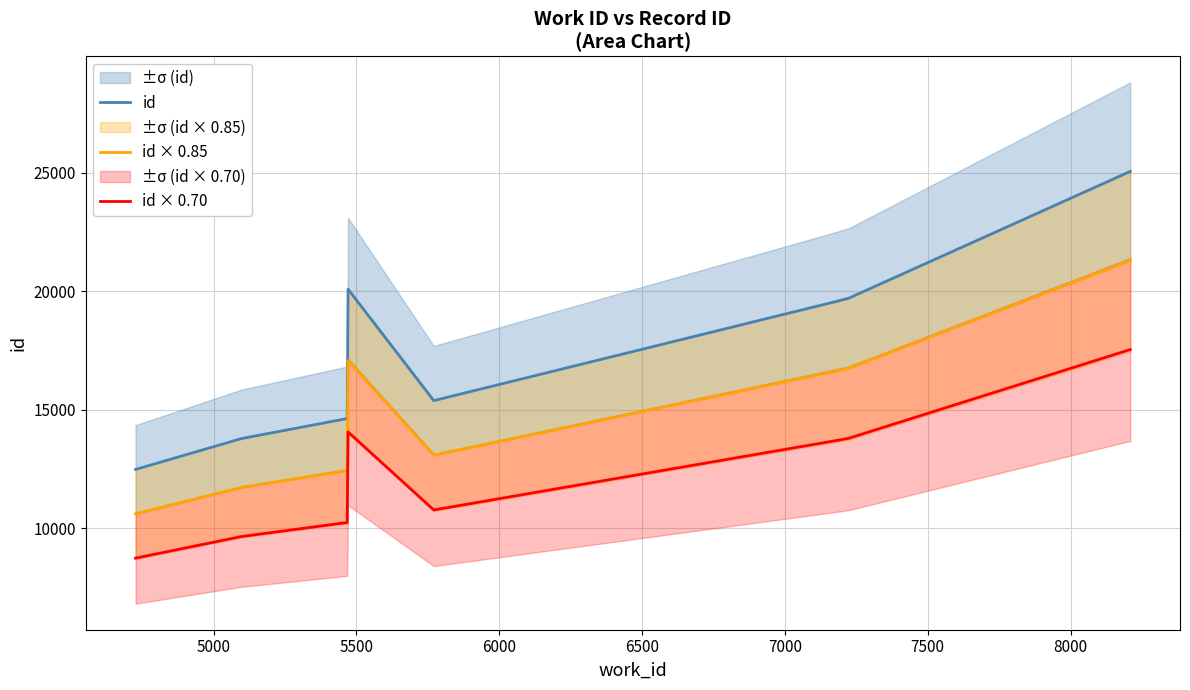

Where is id × 0.70 nearest to the value 13132?

7000